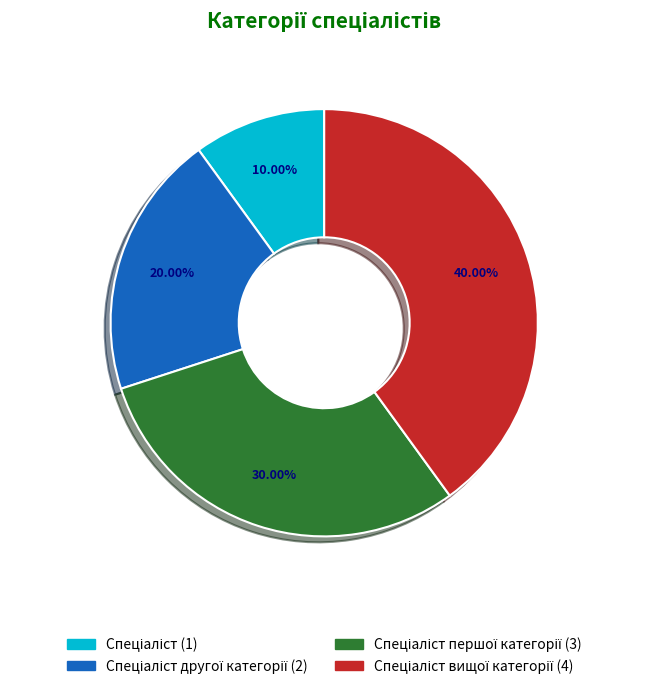

To the nearest percent, what is the average slice percentage?

25%